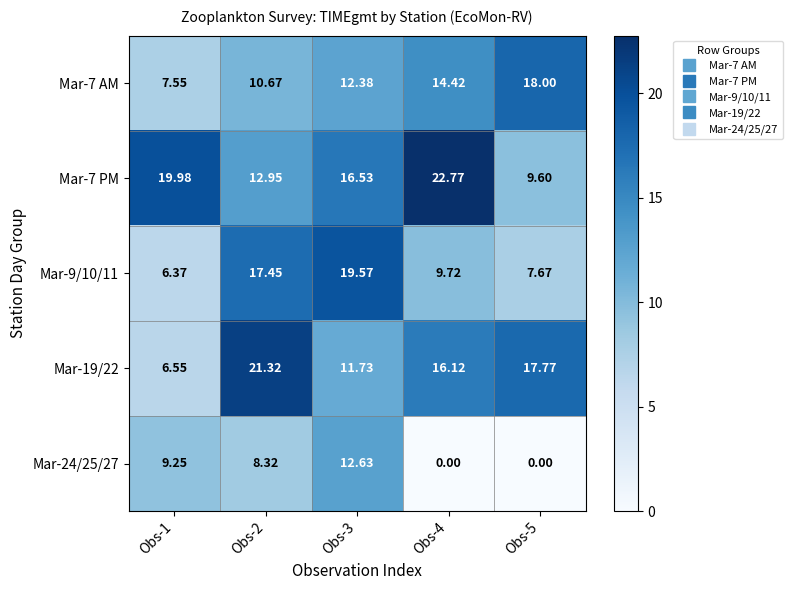

Is the value of Mar-7 PM at Obs-2 greater than the value of Mar-7 AM at Obs-2?

Yes